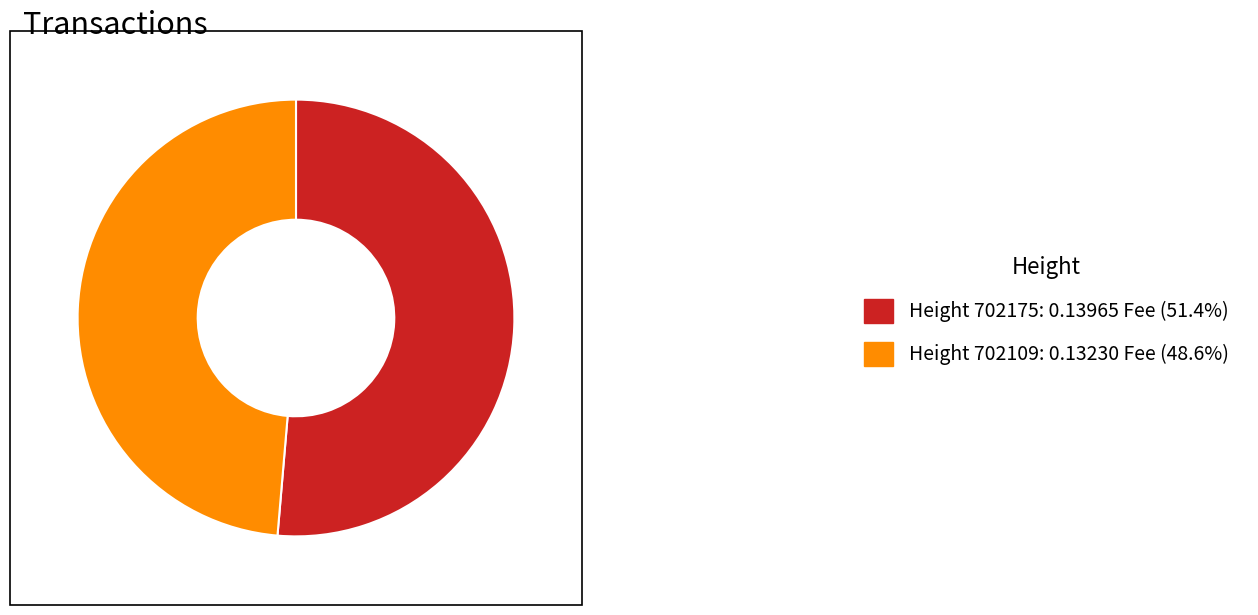

Is there a majority slice in this chart?

Yes